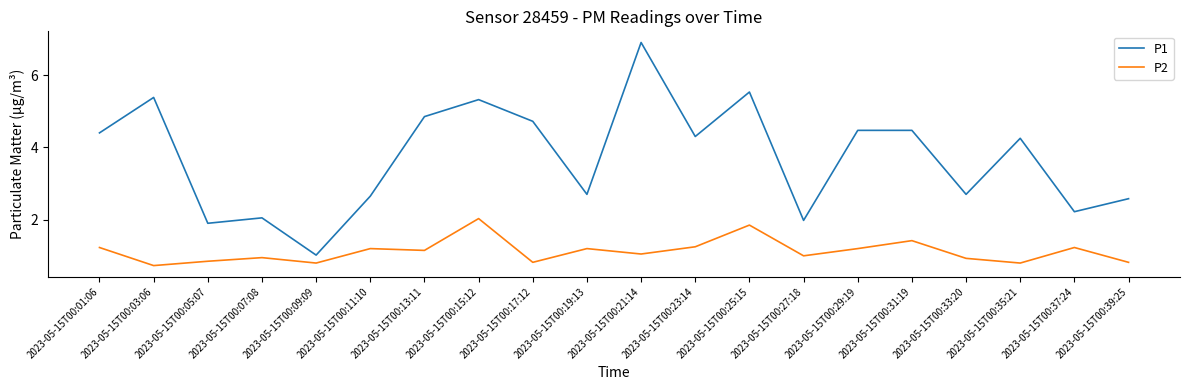

List the series in order of their overall mean, highest first.

P1, P2